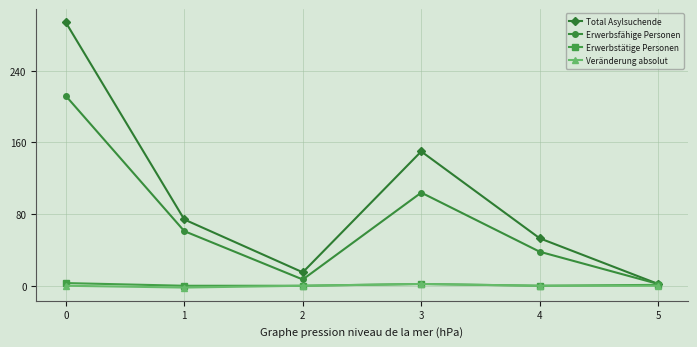

At how many categories does at least one series exceed 230?

1